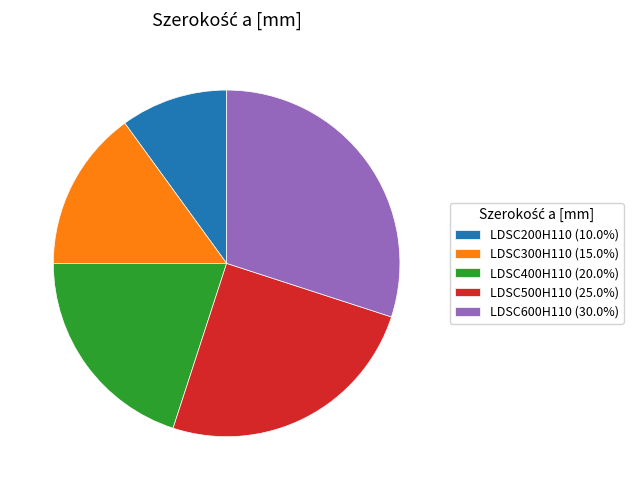

What is the ratio of the value at LDSC400H110 (20.0%) to the value at LDSC300H110 (15.0%)?

1.3